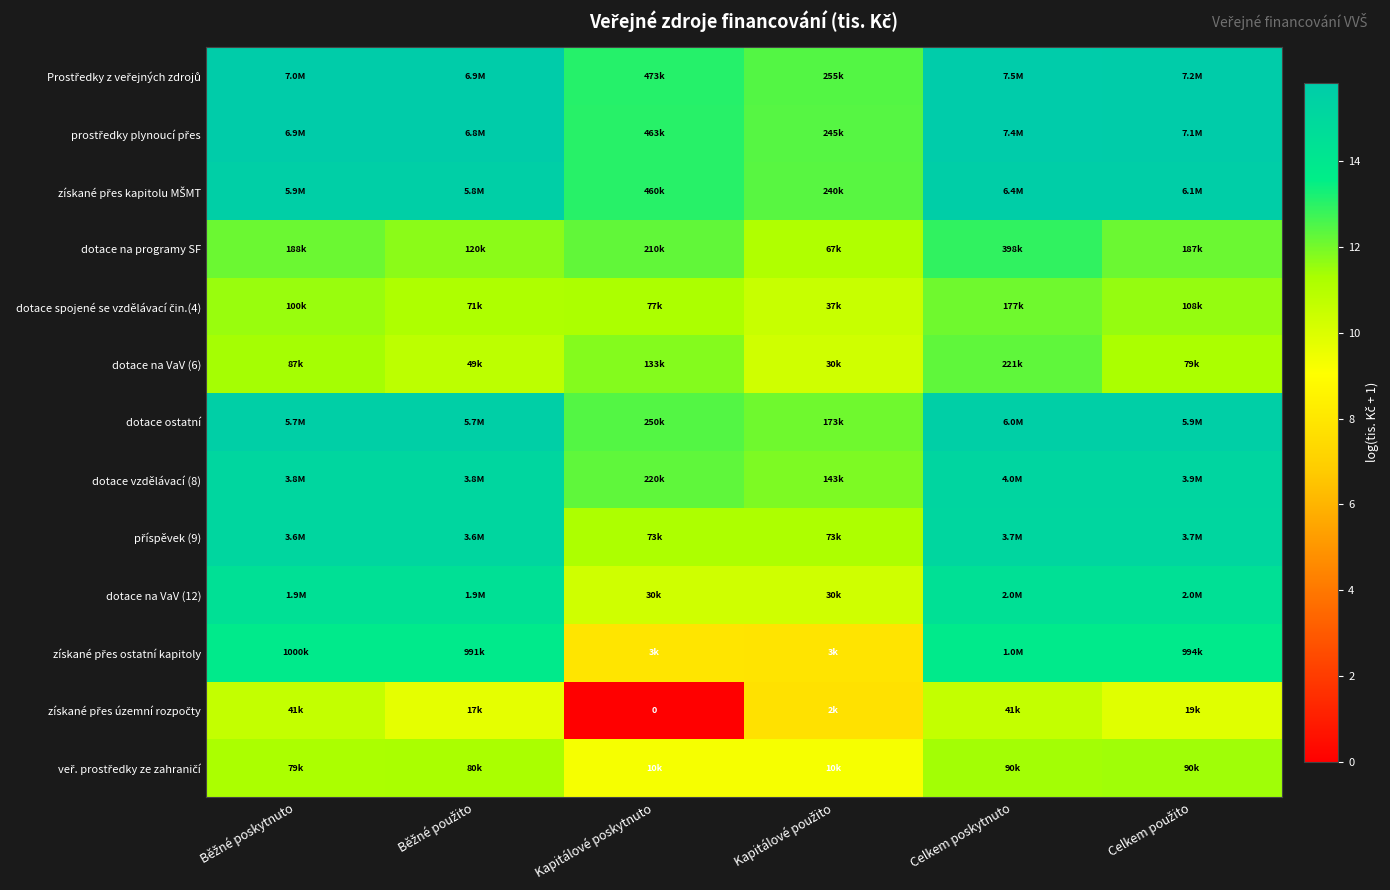

Is it true that dotace vzdělávací (8) equals 15.2 at Celkem poskytnuto?

True